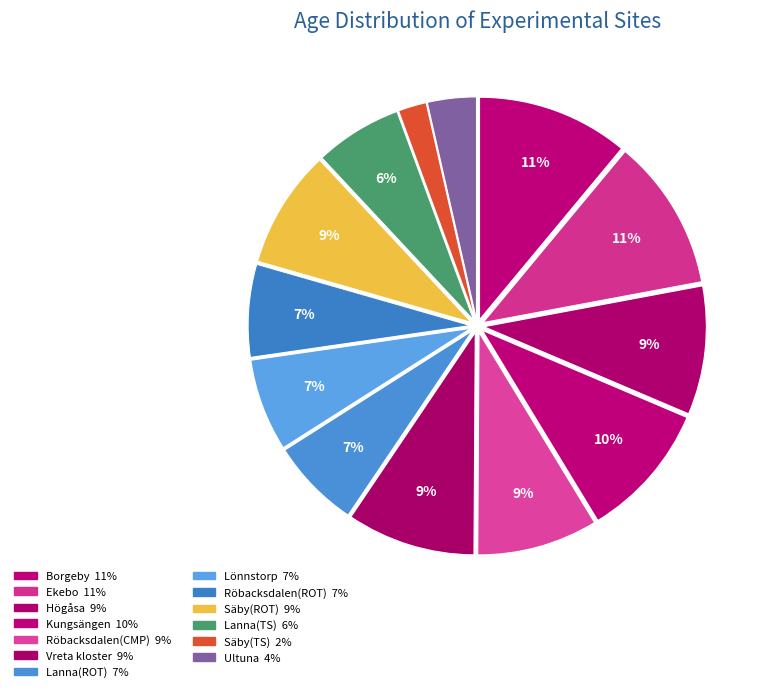

True or false: Lanna(TS) accounts for 1% of the total.

False